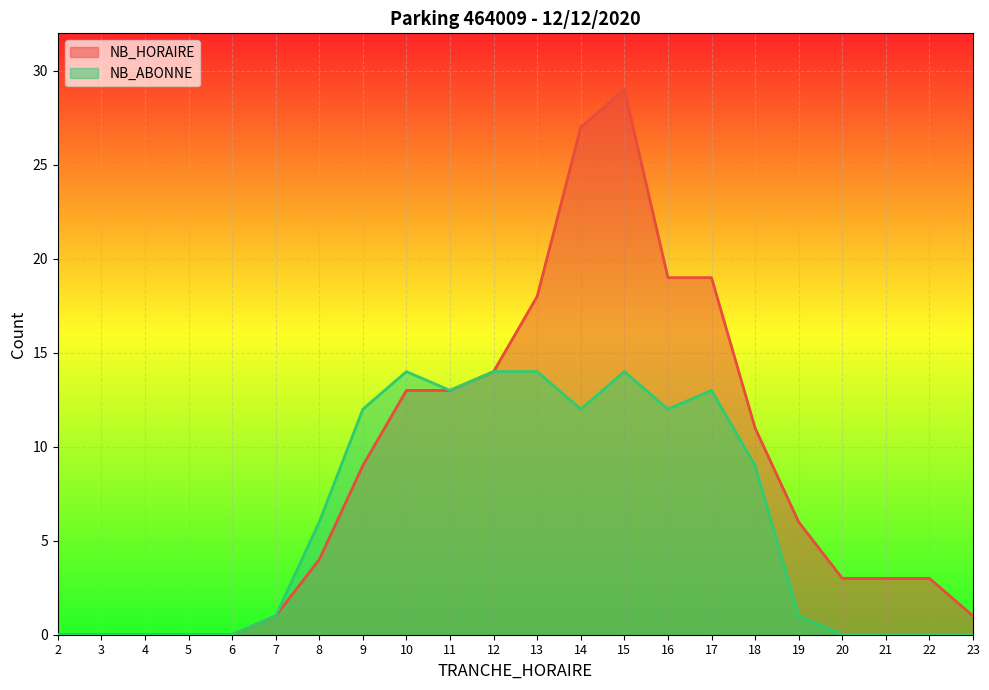

At 7, list the series in order from smallest to largest.

NB_HORAIRE, NB_ABONNE